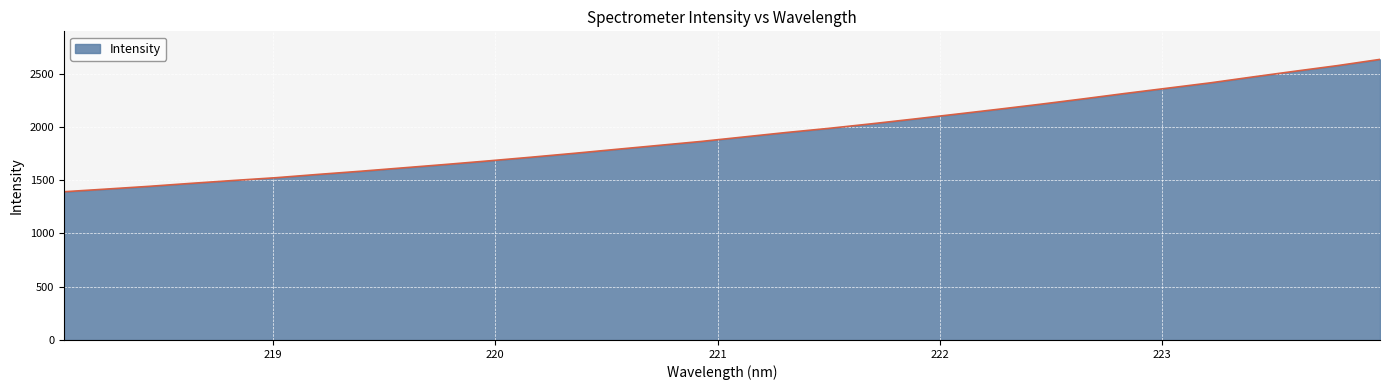

How many series are shown in this chart?

1